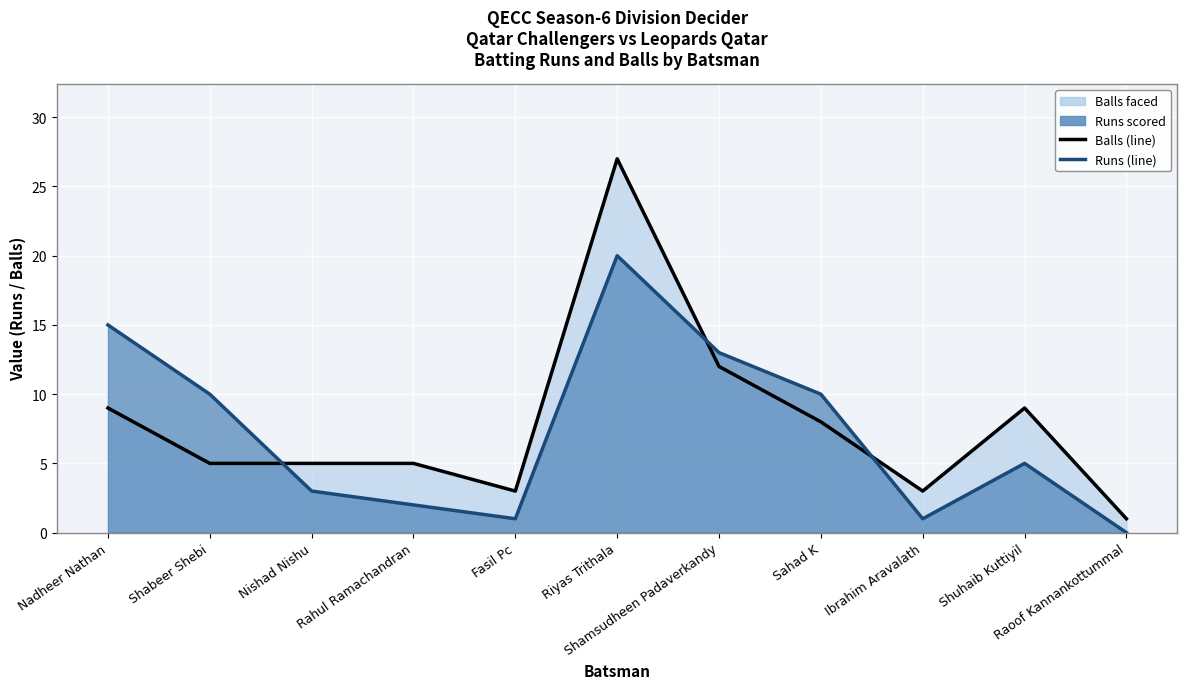

Between which two adjacent categories do Balls (line) and Runs (line) first intersect?

Shabeer Shebi and Nishad Nishu